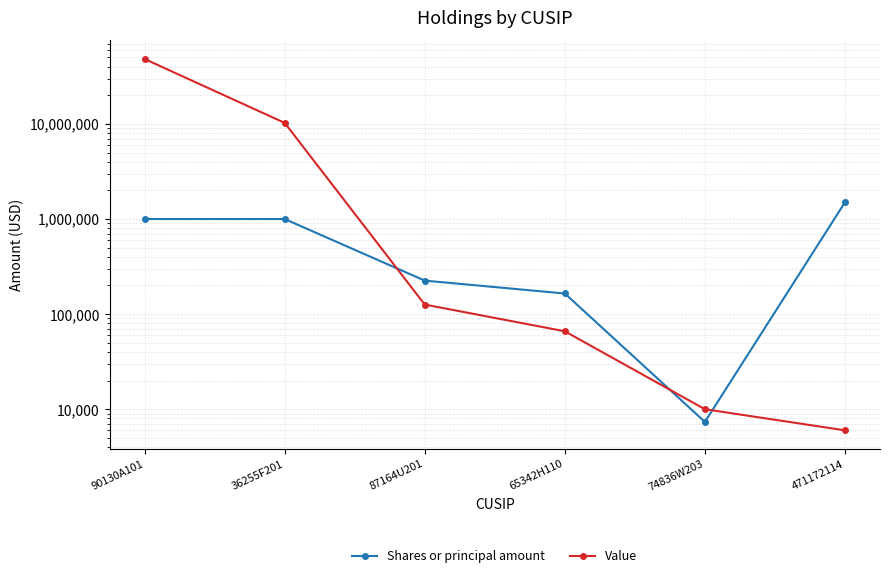

Count the number of categories in the chart.

6